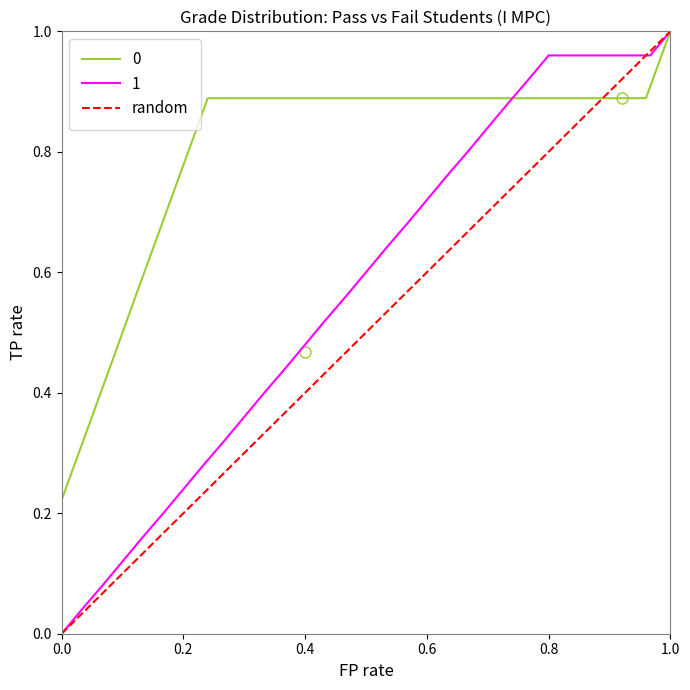

True or false: 1 has a value of 0.8 at 0.4.

False